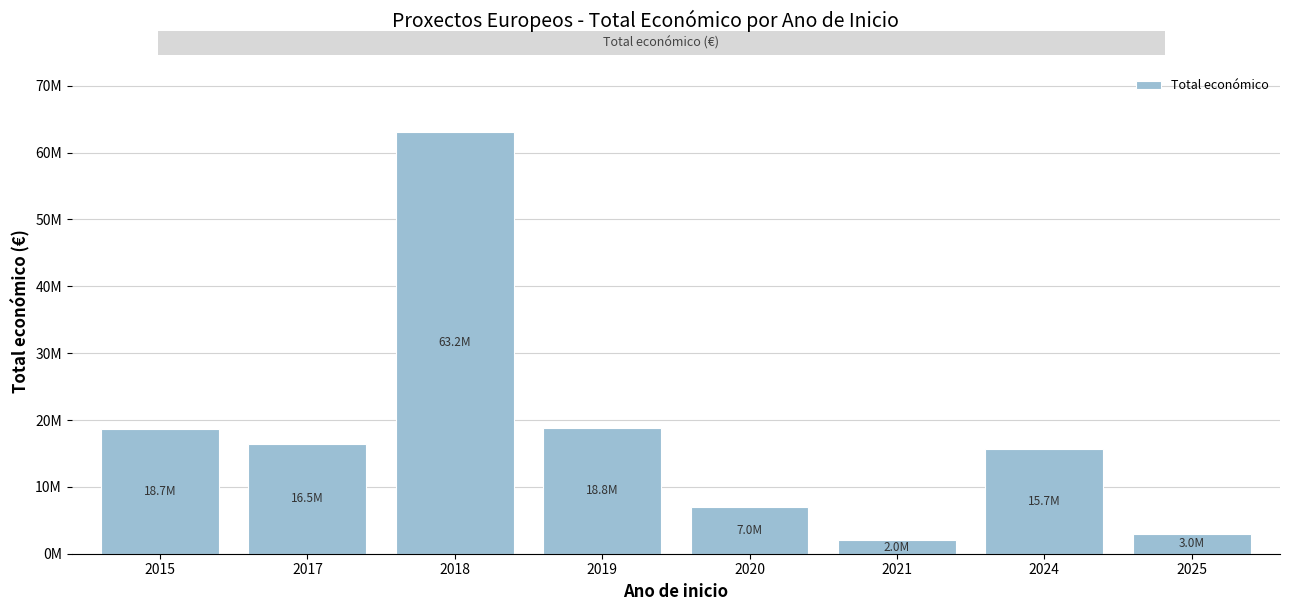

What is the sum of all values?

144795487